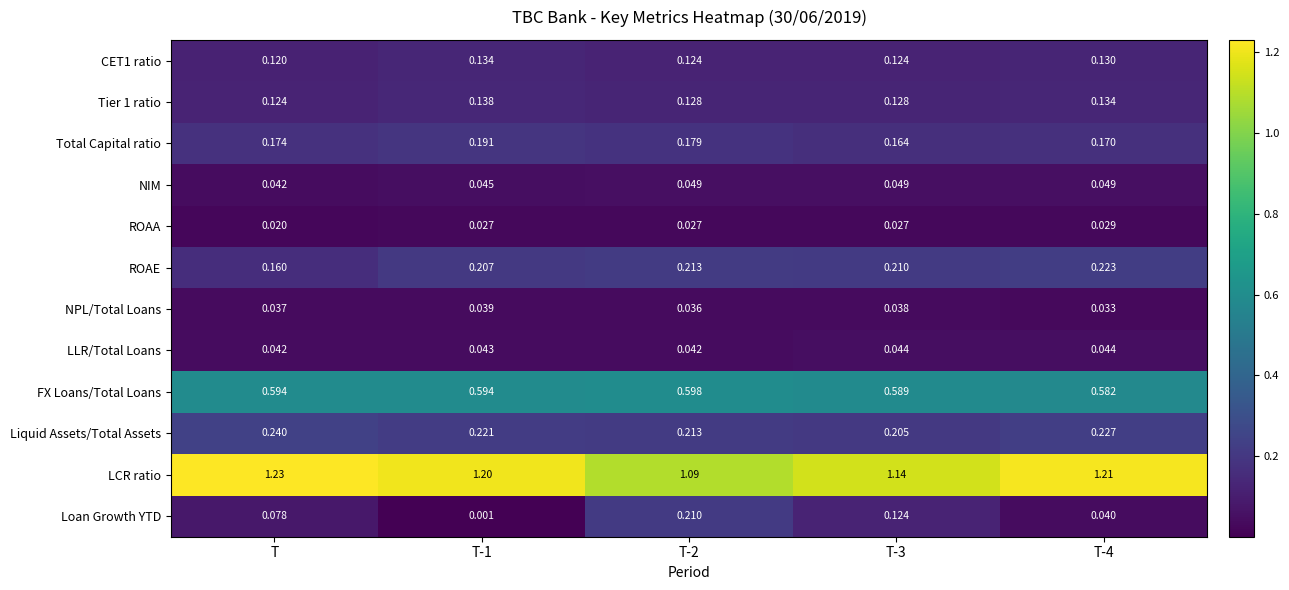

Which series changed the most between T-2 and T-4?

Loan Growth YTD